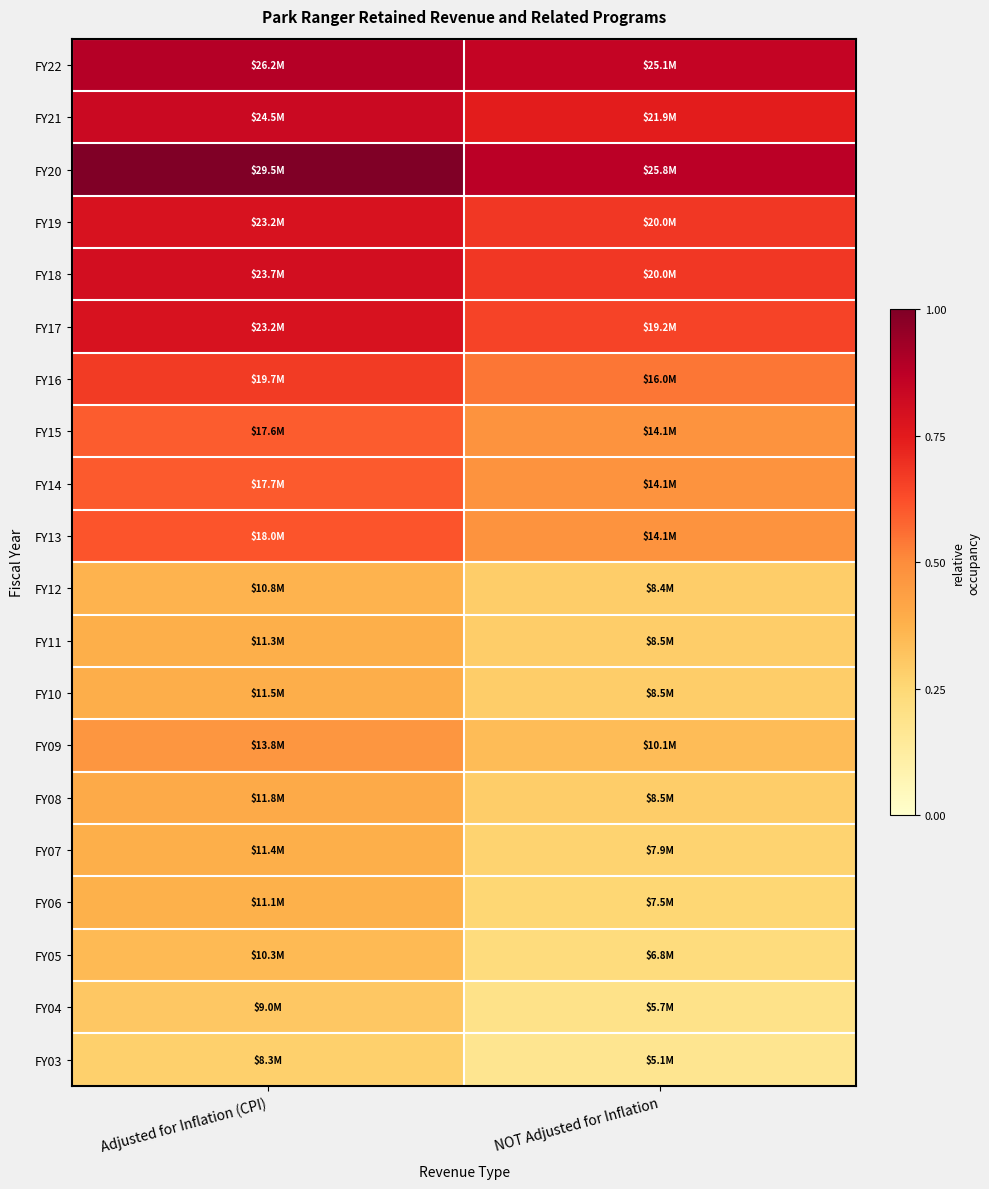

Reading left to right, extract all data points from this chart.

FY22: Adjusted for Inflation (CPI)=0.9	NOT Adjusted for Inflation=0.9
FY21: Adjusted for Inflation (CPI)=0.8	NOT Adjusted for Inflation=0.7
FY20: Adjusted for Inflation (CPI)=1.0	NOT Adjusted for Inflation=0.9
FY19: Adjusted for Inflation (CPI)=0.8	NOT Adjusted for Inflation=0.7
FY18: Adjusted for Inflation (CPI)=0.8	NOT Adjusted for Inflation=0.7
FY17: Adjusted for Inflation (CPI)=0.8	NOT Adjusted for Inflation=0.7
FY16: Adjusted for Inflation (CPI)=0.7	NOT Adjusted for Inflation=0.5
FY15: Adjusted for Inflation (CPI)=0.6	NOT Adjusted for Inflation=0.5
FY14: Adjusted for Inflation (CPI)=0.6	NOT Adjusted for Inflation=0.5
FY13: Adjusted for Inflation (CPI)=0.6	NOT Adjusted for Inflation=0.5
FY12: Adjusted for Inflation (CPI)=0.4	NOT Adjusted for Inflation=0.3
FY11: Adjusted for Inflation (CPI)=0.4	NOT Adjusted for Inflation=0.3
FY10: Adjusted for Inflation (CPI)=0.4	NOT Adjusted for Inflation=0.3
FY09: Adjusted for Inflation (CPI)=0.5	NOT Adjusted for Inflation=0.3
FY08: Adjusted for Inflation (CPI)=0.4	NOT Adjusted for Inflation=0.3
FY07: Adjusted for Inflation (CPI)=0.4	NOT Adjusted for Inflation=0.3
FY06: Adjusted for Inflation (CPI)=0.4	NOT Adjusted for Inflation=0.3
FY05: Adjusted for Inflation (CPI)=0.4	NOT Adjusted for Inflation=0.2
FY04: Adjusted for Inflation (CPI)=0.3	NOT Adjusted for Inflation=0.2
FY03: Adjusted for Inflation (CPI)=0.3	NOT Adjusted for Inflation=0.2